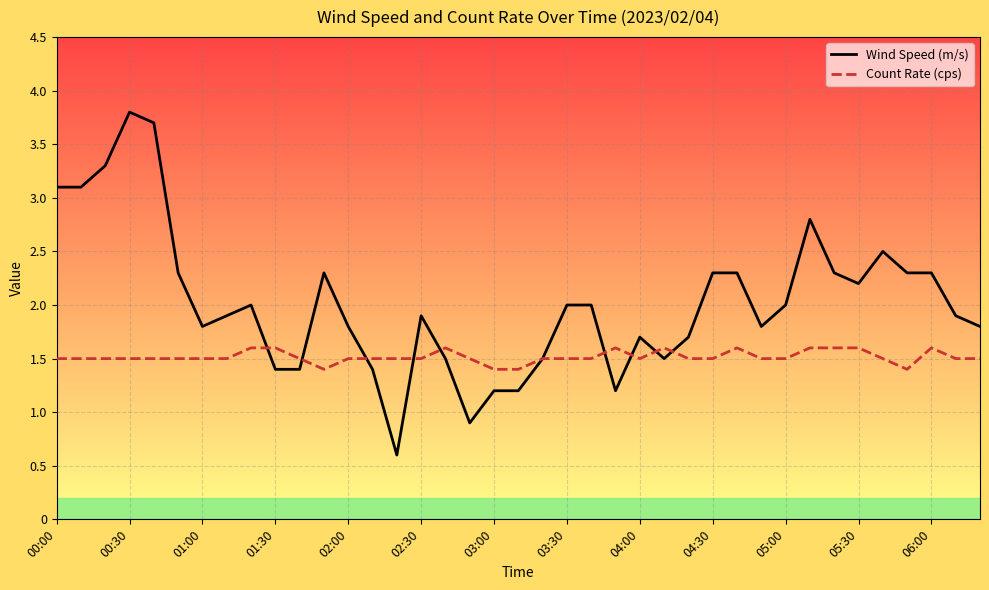

Rank the series by their maximum value, from highest to lowest.

Wind Speed (m/s), Count Rate (cps)